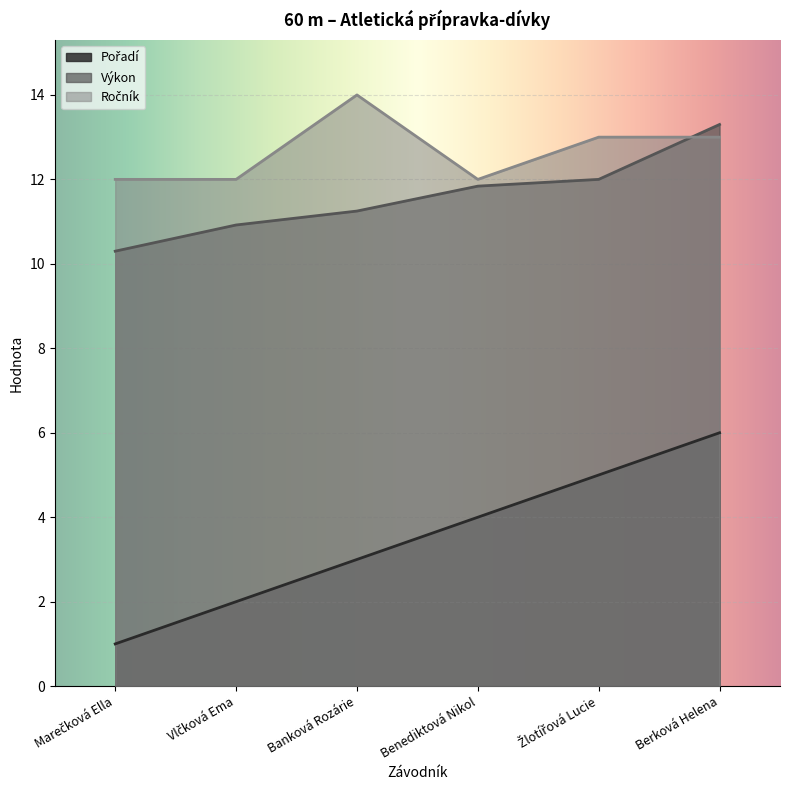

Reading left to right, what are all the values shown in this chart?

Pořadí: 1.0	2.0	3.0	4.0	5.0	6.0
Výkon: 10.3	10.9	11.2	11.8	12.0	13.3
Ročník: 12.0	12.0	14.0	12.0	13.0	13.0